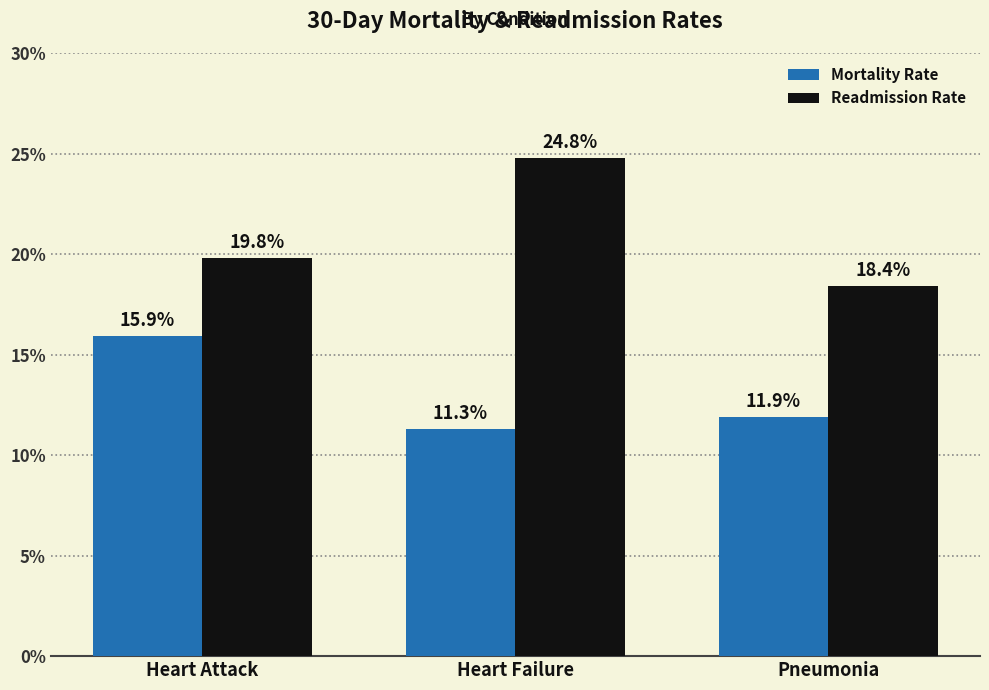

Reading left to right, transcribe all the data shown in this chart.

Mortality Rate: 15.9	11.3	11.9
Readmission Rate: 19.8	24.8	18.4